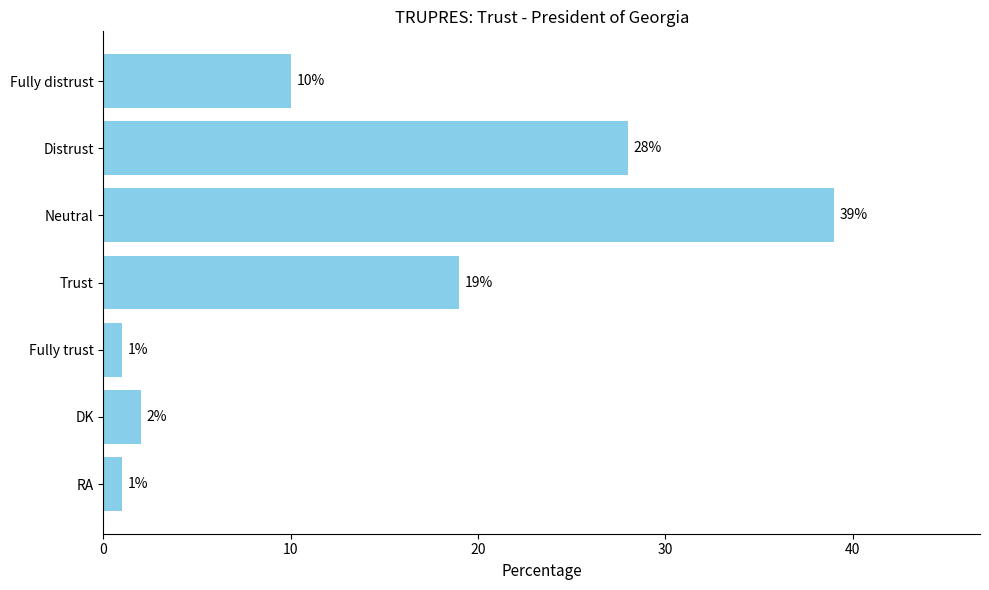

Approximately how many times larger is the value at Trust compared to RA?

19.0